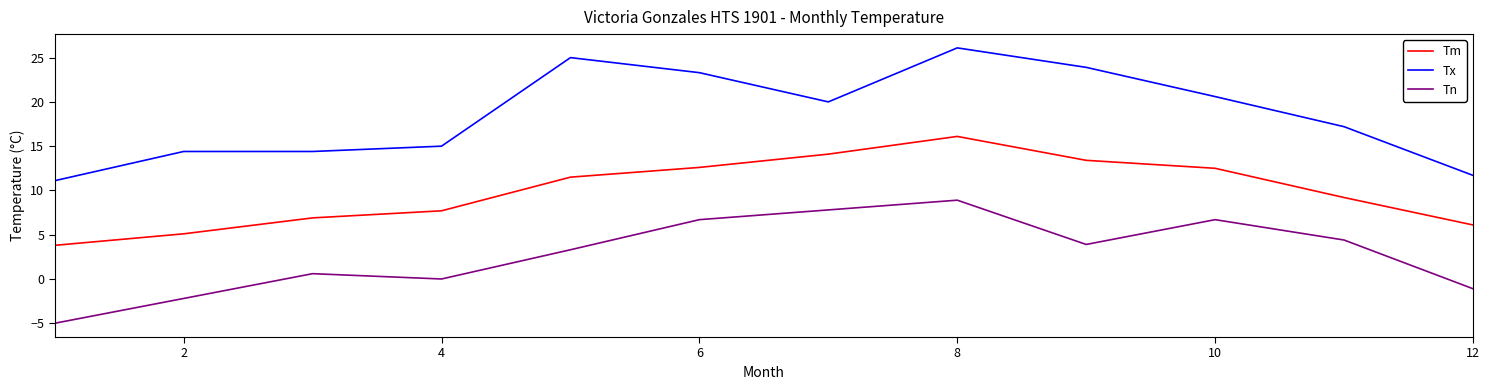

What is the greatest value displayed?

26.1